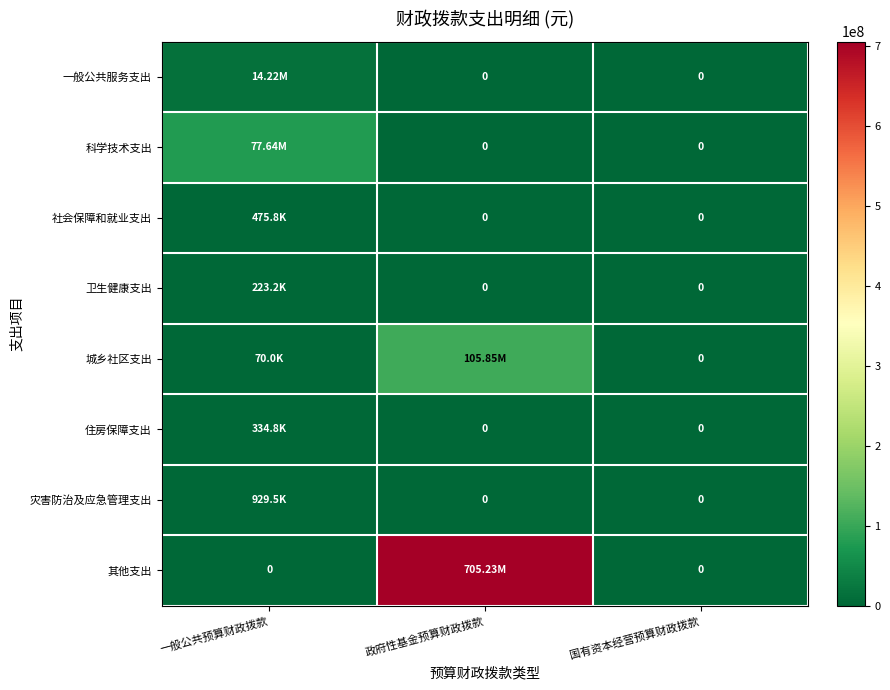

At 国有资本经营预算财政拨款, list the series in order from smallest to largest.

一般公共服务支出, 科学技术支出, 社会保障和就业支出, 卫生健康支出, 城乡社区支出, 住房保障支出, 灾害防治及应急管理支出, 其他支出